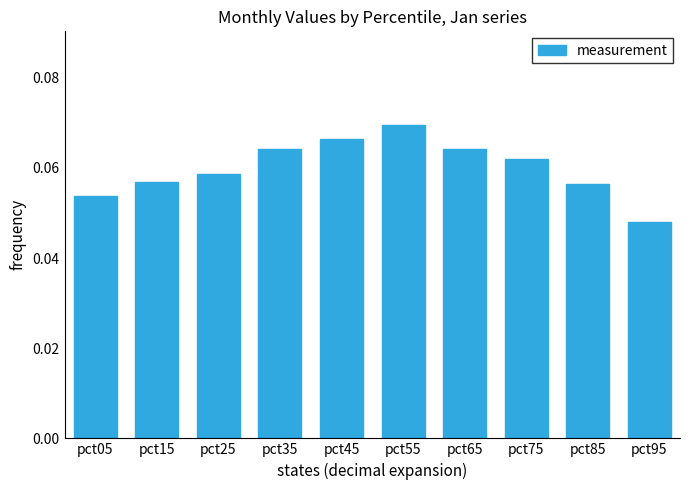

Which category has the lowest value across all series?

pct95